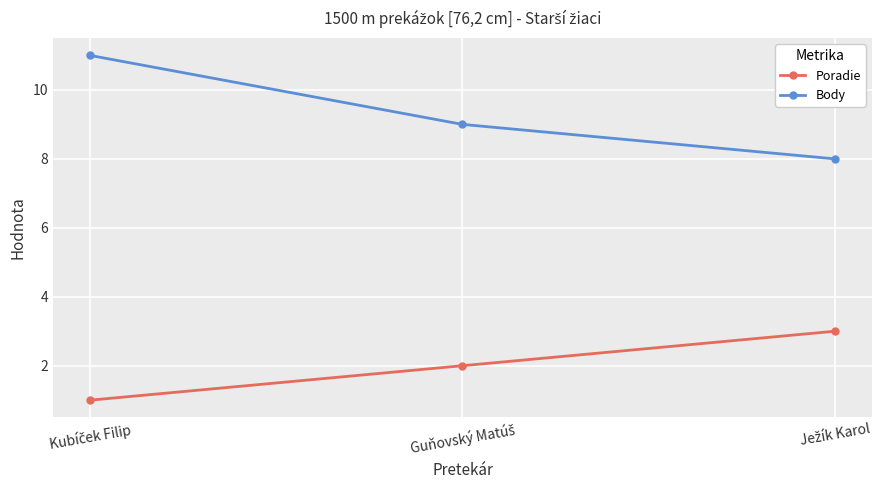

What is the lowest value of the Body series?

8